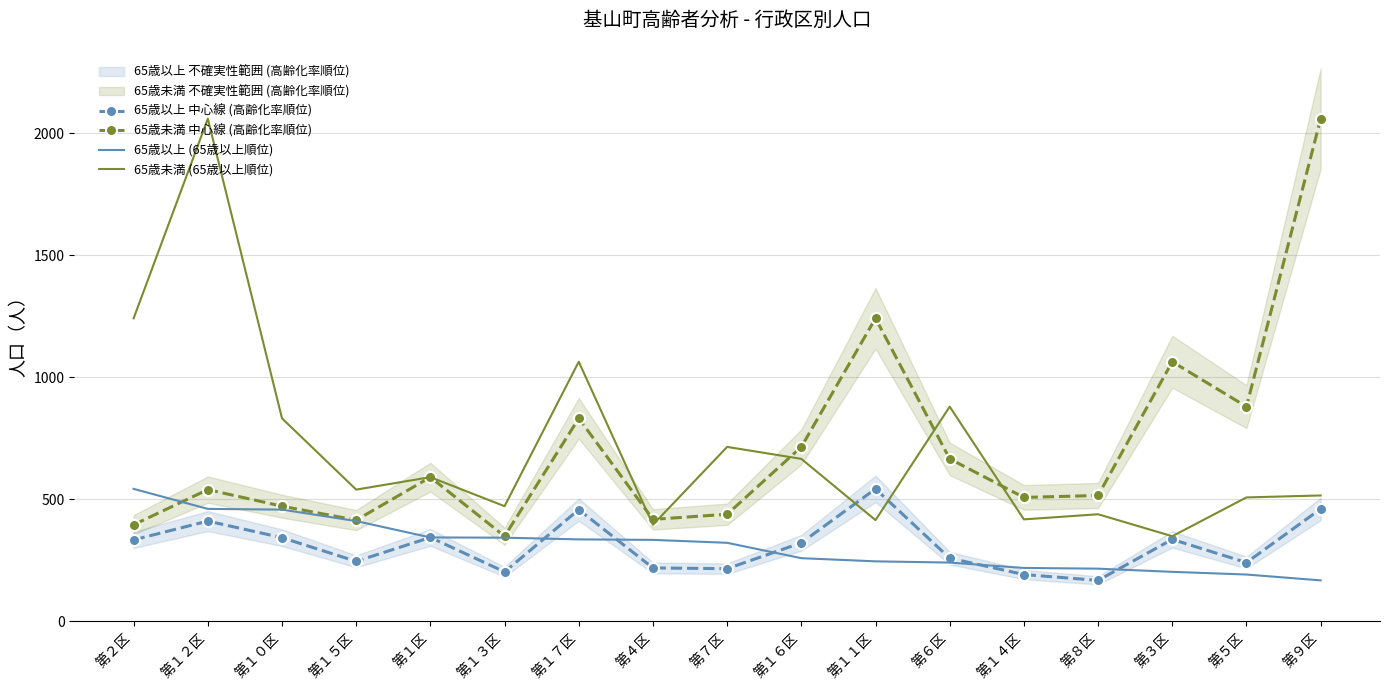

Reading left to right, extract all data points from this chart.

65歳以上 中心線 (高齢化率順位): 333	410	342	245	343	202	457	218	215	321	542	258	191	167	335	240	460
65歳未満 中心線 (高齢化率順位): 395	539	471	414	590	348	831	417	438	714	1241	665	507	515	1063	879	2059
65歳以上 (65歳以上順位): 542	460	457	410	343	342	335	333	321	258	245	240	218	215	202	191	167
65歳未満 (65歳以上順位): 1241	2059	831	539	590	471	1063	395	714	665	414	879	417	438	348	507	515